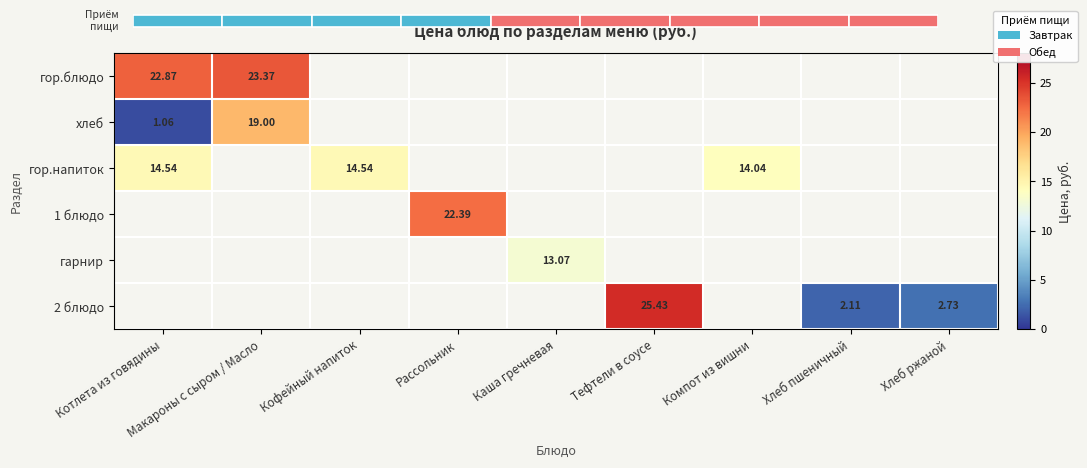

Which label corresponds to the smallest value in the chart?

Котлета из говядины